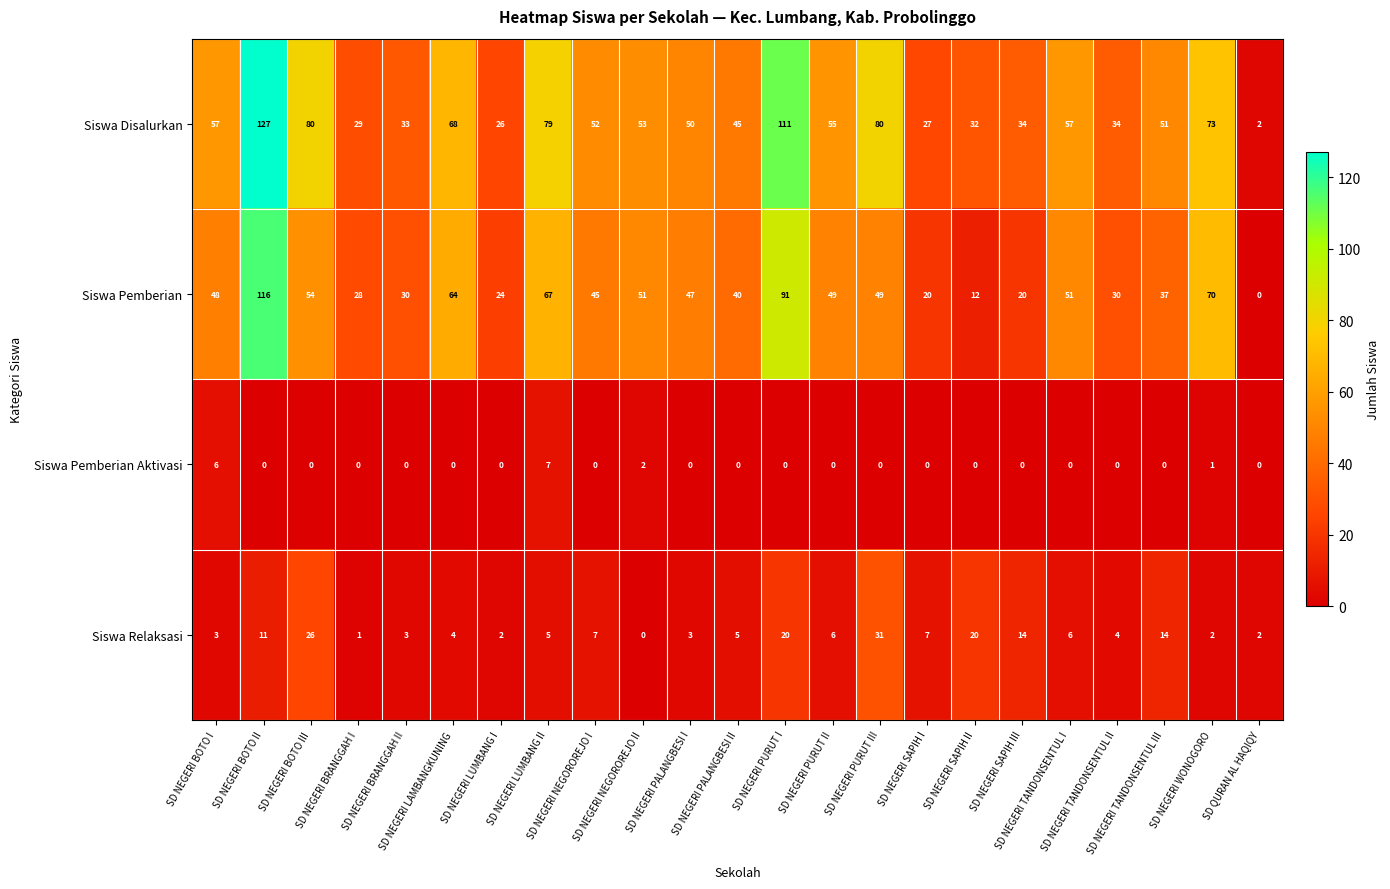

Rank the series by their maximum value, from lowest to highest.

Siswa Pemberian Aktivasi, Siswa Relaksasi, Siswa Pemberian, Siswa Disalurkan